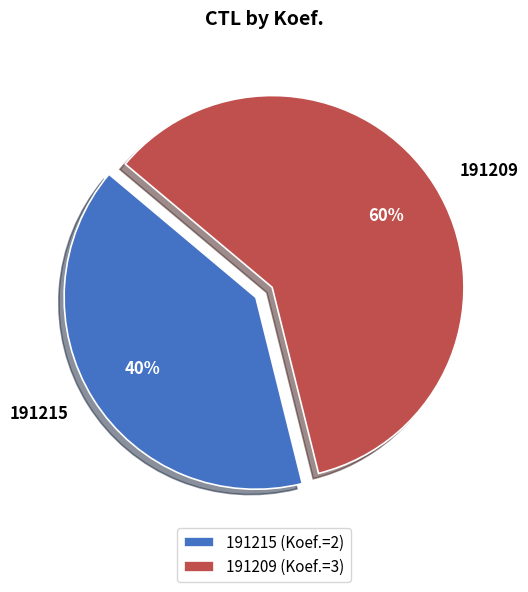

To the nearest percent, what percentage of the pie is 191215?

40%